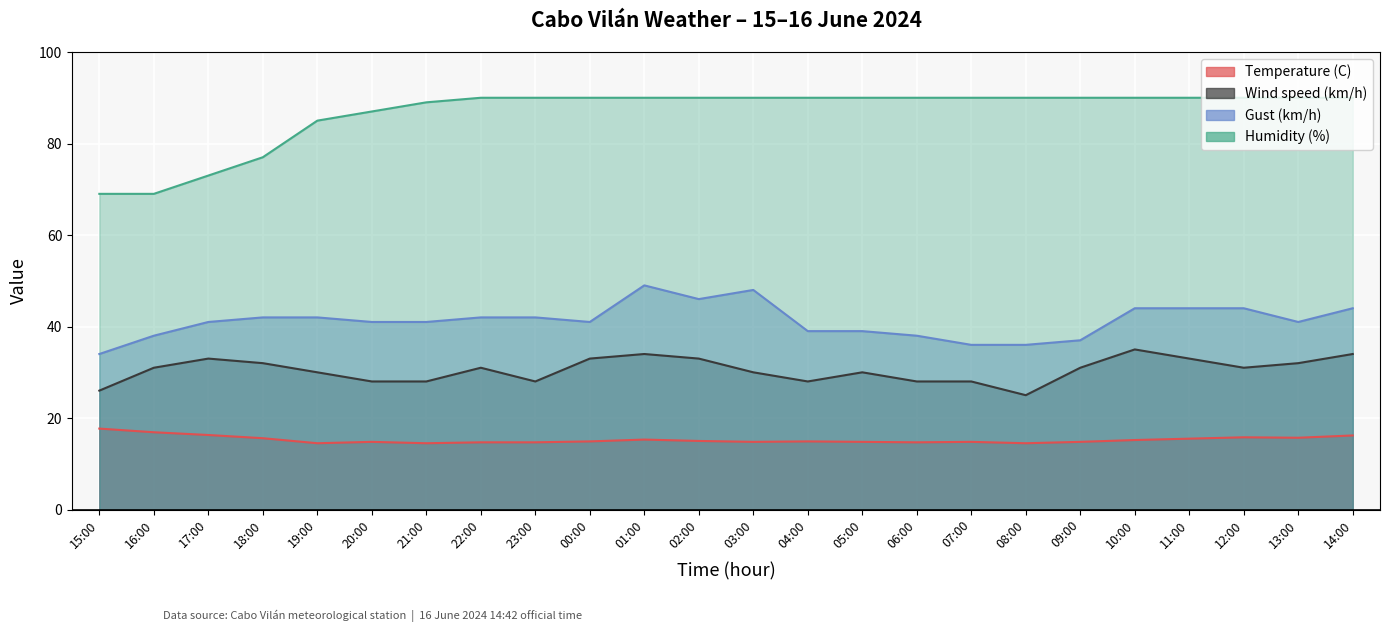

Reading right to left, extract all data points from this chart.

Temperature (C): 14:00=16.2	13:00=15.7	12:00=15.8	11:00=15.5	10:00=15.2	09:00=14.8	08:00=14.5	07:00=14.8	06:00=14.7	05:00=14.8	04:00=14.9	03:00=14.8	02:00=15.0	01:00=15.3	00:00=14.9	23:00=14.7	22:00=14.7	21:00=14.5	20:00=14.8	19:00=14.5	18:00=15.6	17:00=16.3	16:00=16.9	15:00=17.7
Wind speed (km/h): 14:00=34.0	13:00=32.0	12:00=31.0	11:00=33.0	10:00=35.0	09:00=31.0	08:00=25.0	07:00=28.0	06:00=28.0	05:00=30.0	04:00=28.0	03:00=30.0	02:00=33.0	01:00=34.0	00:00=33.0	23:00=28.0	22:00=31.0	21:00=28.0	20:00=28.0	19:00=30.0	18:00=32.0	17:00=33.0	16:00=31.0	15:00=26.0
Gust (km/h): 14:00=44.0	13:00=41.0	12:00=44.0	11:00=44.0	10:00=44.0	09:00=37.0	08:00=36.0	07:00=36.0	06:00=38.0	05:00=39.0	04:00=39.0	03:00=48.0	02:00=46.0	01:00=49.0	00:00=41.0	23:00=42.0	22:00=42.0	21:00=41.0	20:00=41.0	19:00=42.0	18:00=42.0	17:00=41.0	16:00=38.0	15:00=34.0
Humidity (%): 14:00=90.0	13:00=90.0	12:00=90.0	11:00=90.0	10:00=90.0	09:00=90.0	08:00=90.0	07:00=90.0	06:00=90.0	05:00=90.0	04:00=90.0	03:00=90.0	02:00=90.0	01:00=90.0	00:00=90.0	23:00=90.0	22:00=90.0	21:00=89.0	20:00=87.0	19:00=85.0	18:00=77.0	17:00=73.0	16:00=69.0	15:00=69.0